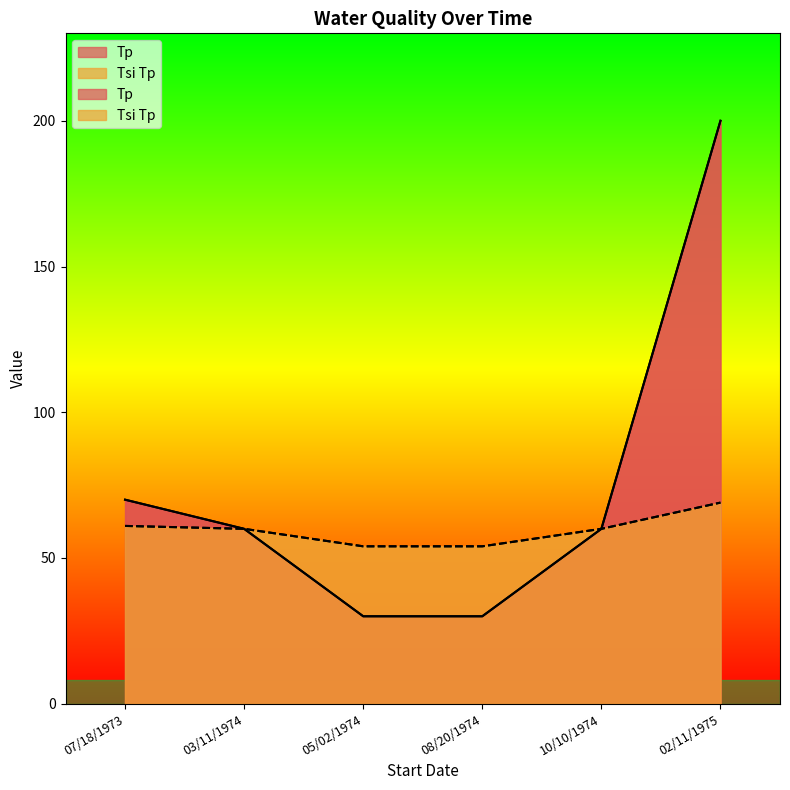

Does the chart have visible grid lines?

No